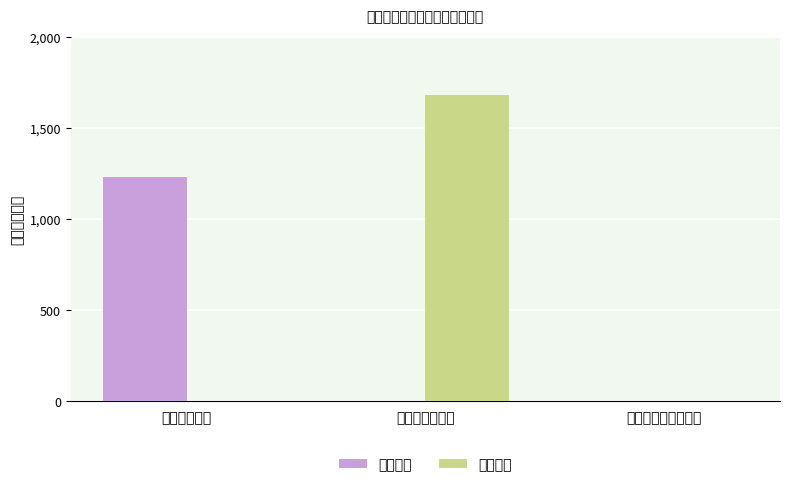

The 公用经费 series shows 0.0 at 工资福利支出. True or false?

True